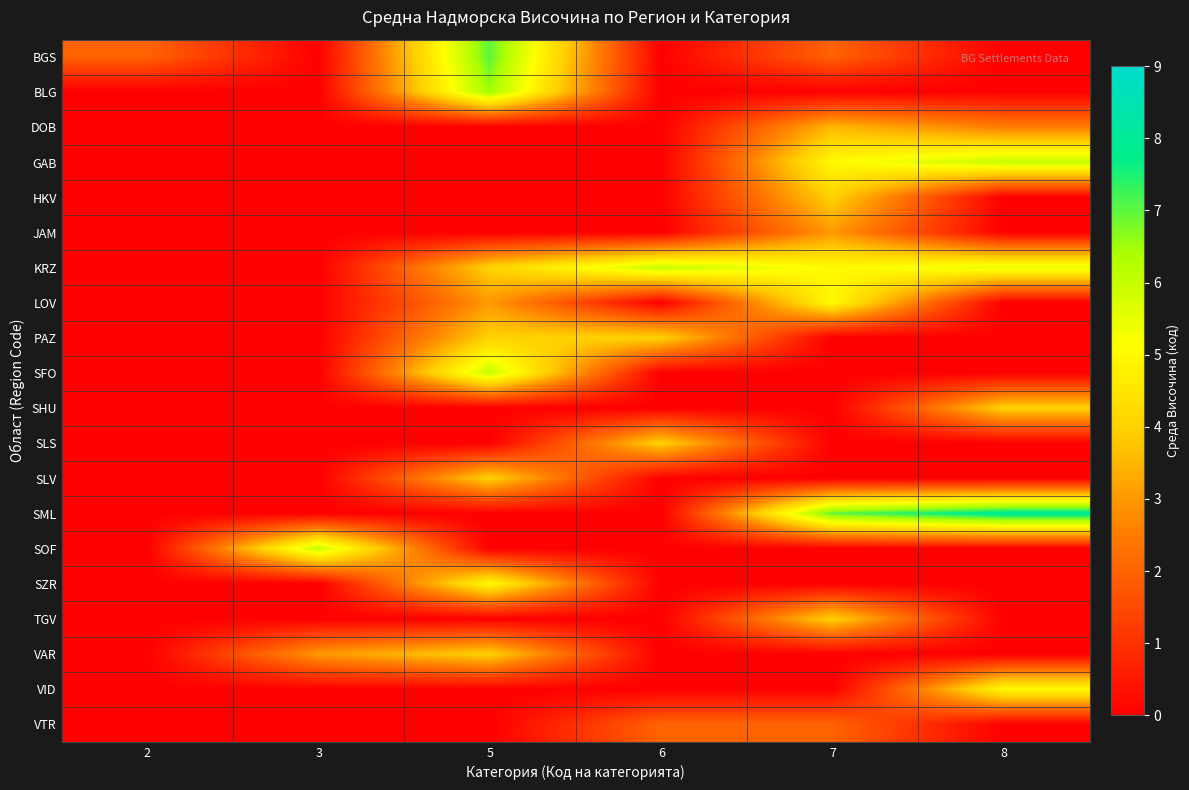

At which category does the chart reach its minimum across all series?

3